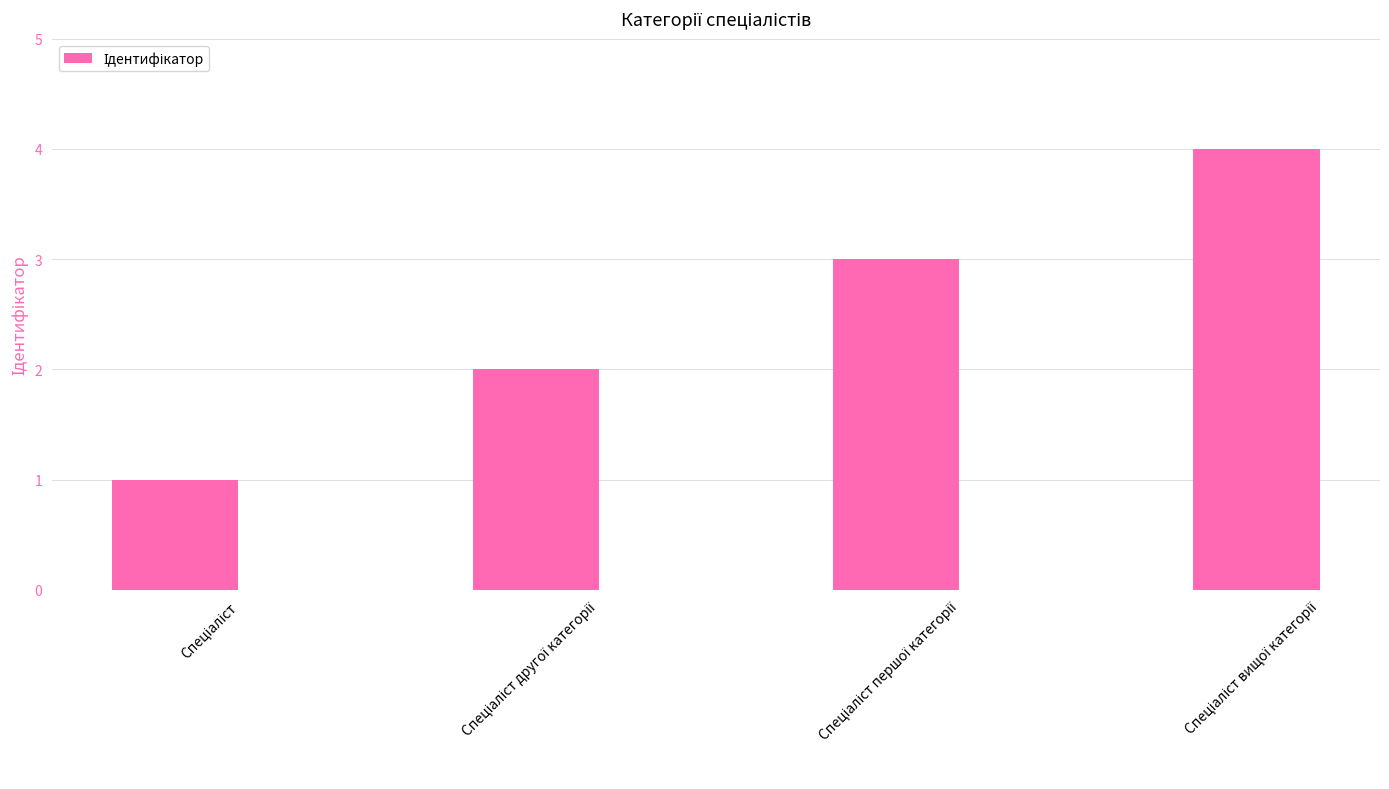

What is the maximum value shown in the chart?

4